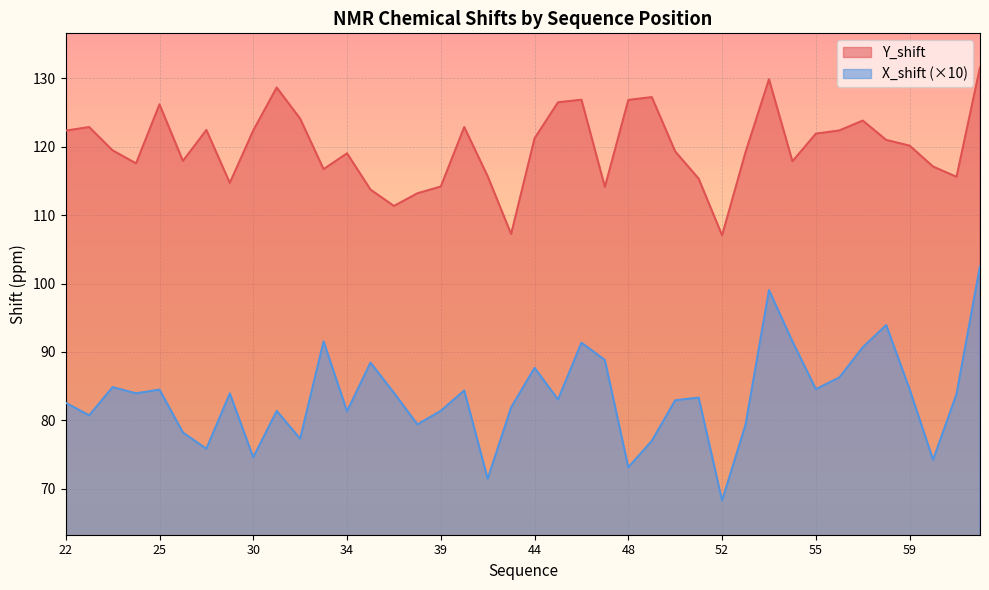

What is the difference between the maximum and minimum values in the X_shift (×10) series?

34.3